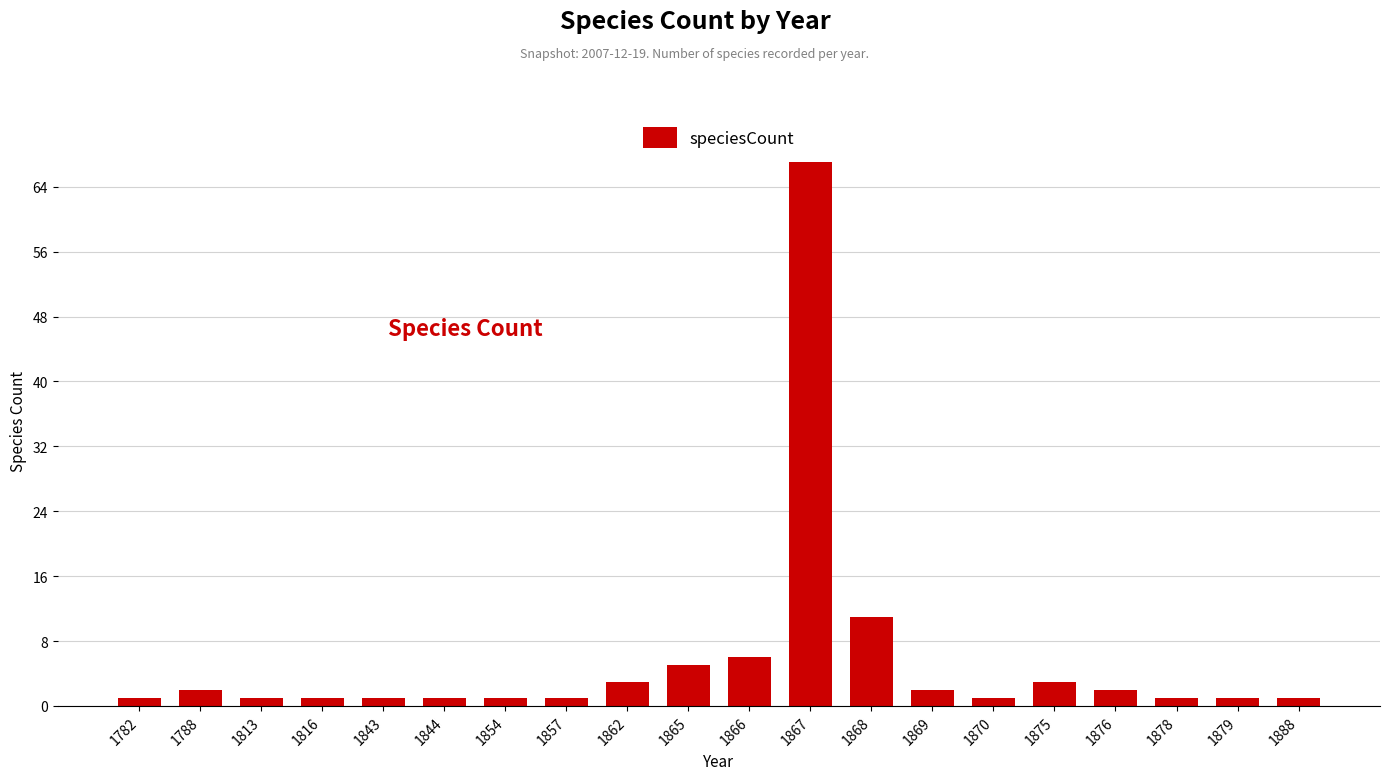

How many bars are there in total?

20